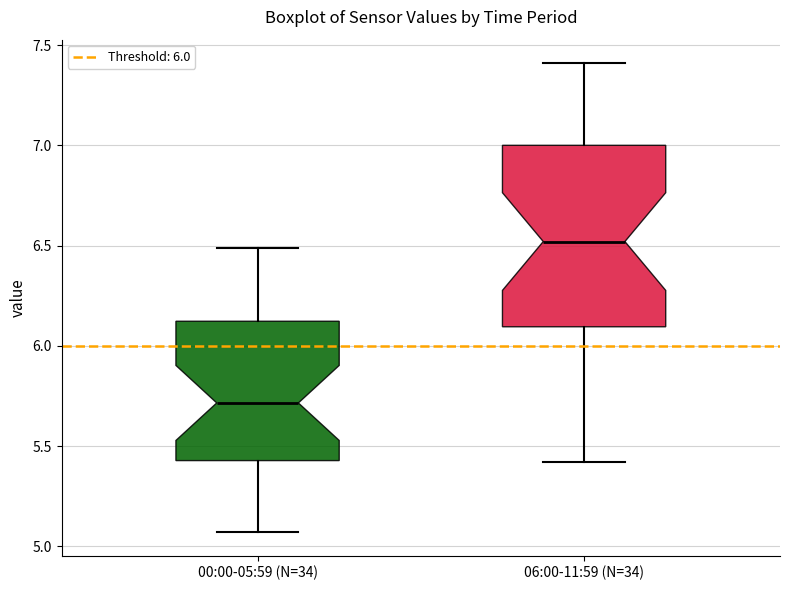

Reading left to right, read every box against the y-axis: the position of its median line, the range the box covers, and the ends of its whiskers. The values are not printed on the chart, so give them approximately, as read against the axis.

00:00-05:59 (N=34): median 5.70, box 5.45 to 6.10, whiskers 5.05 to 6.50
06:00-11:59 (N=34): median 6.50, box 6.10 to 7.00, whiskers 5.40 to 7.40